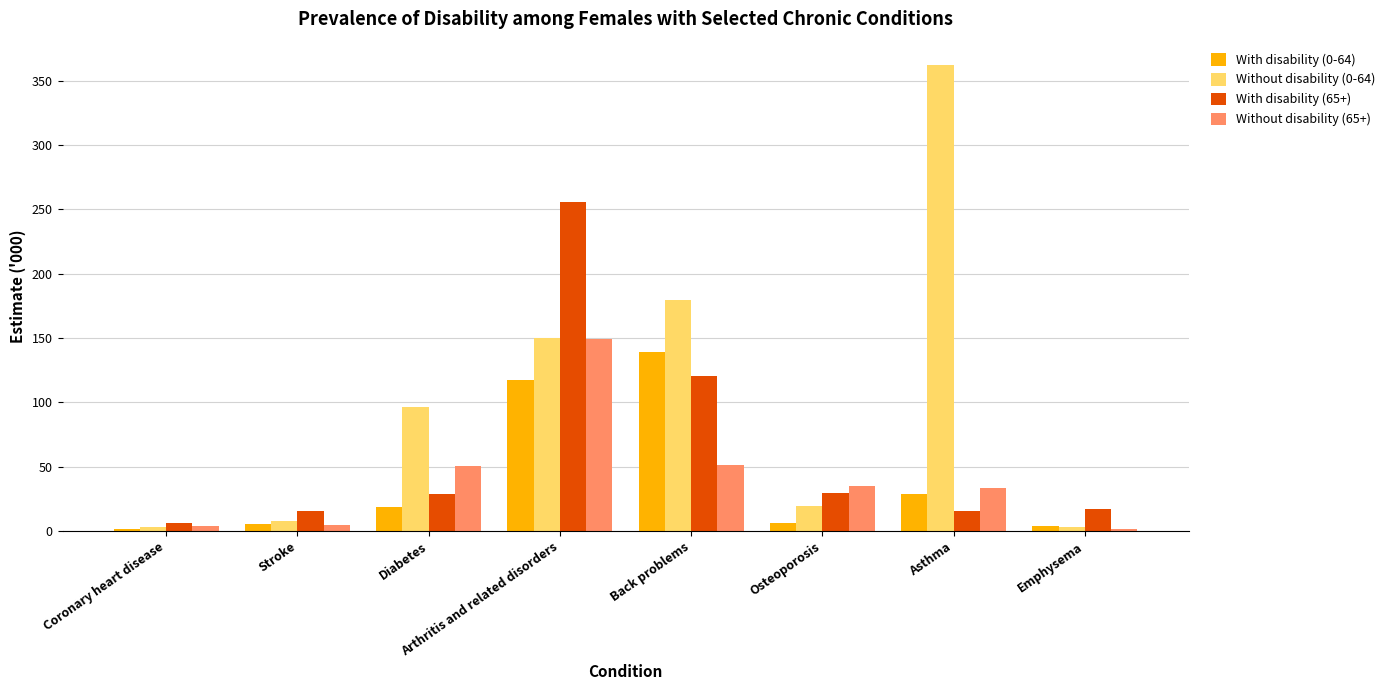

How many values in the With disability (0-64) series exceed 18?

4